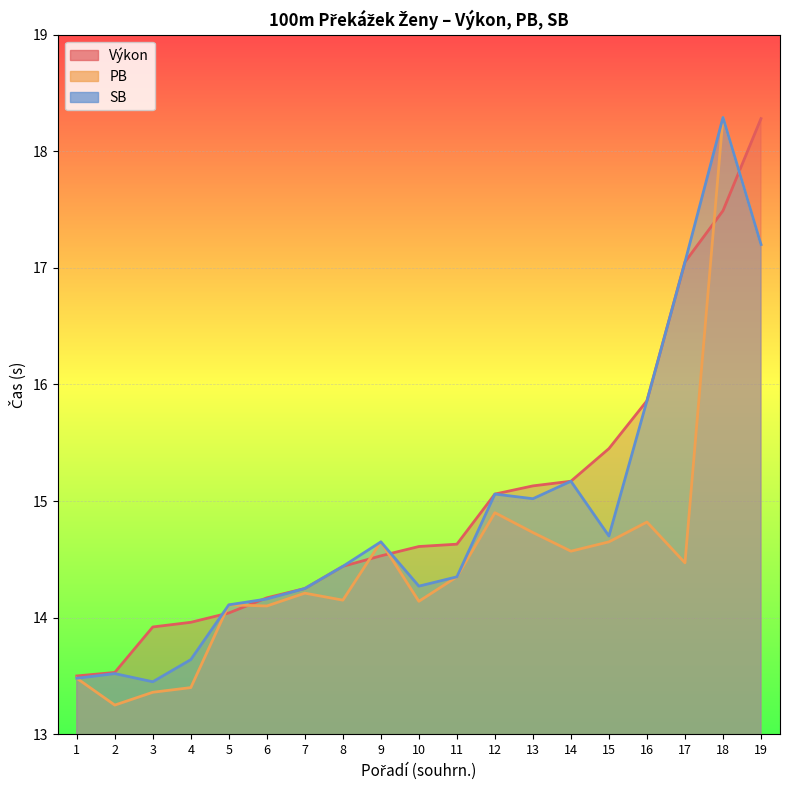

After their last crossing, which series has the higher values: PB or Výkon?

Výkon